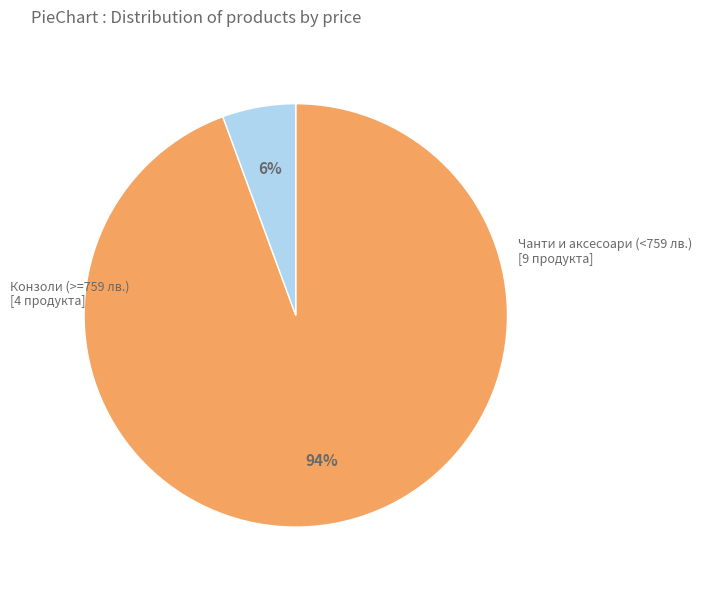

Is there a majority slice in this chart?

Yes